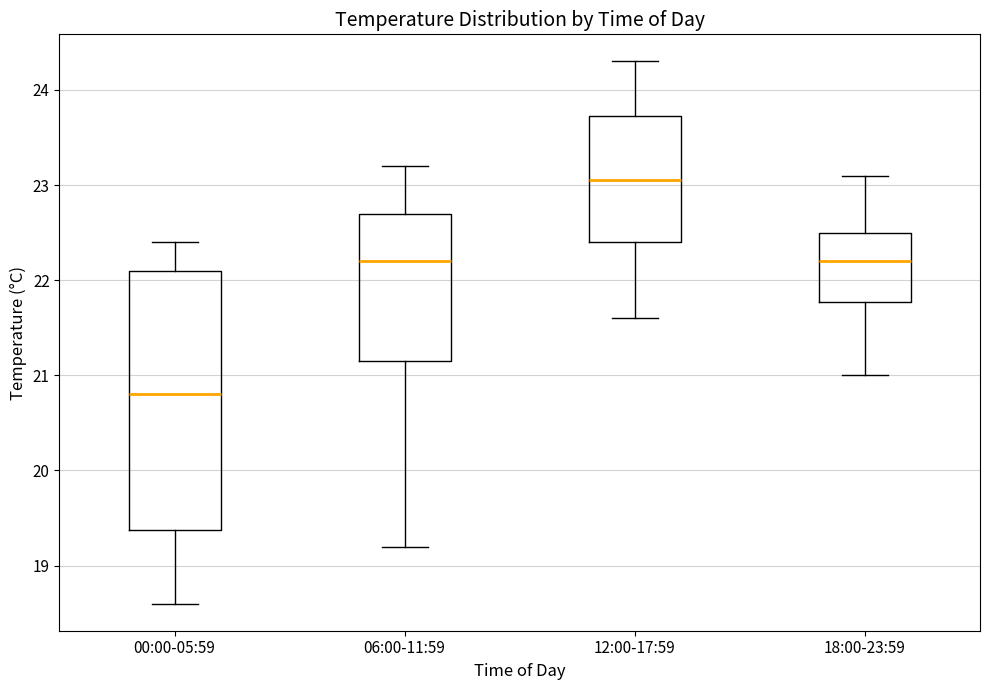

Which box has the highest median line?

12:00-17:59